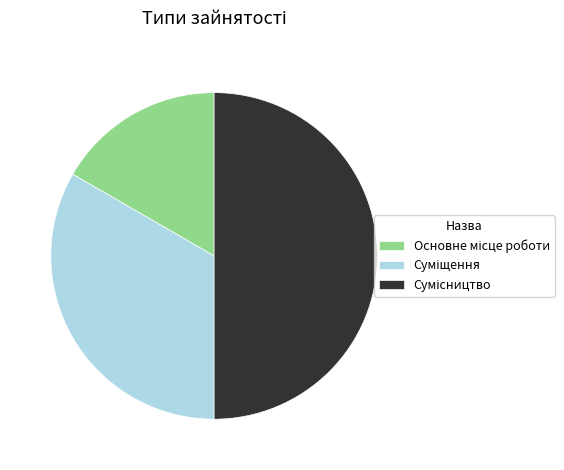

Which slice is the smallest?

Основне місце роботи